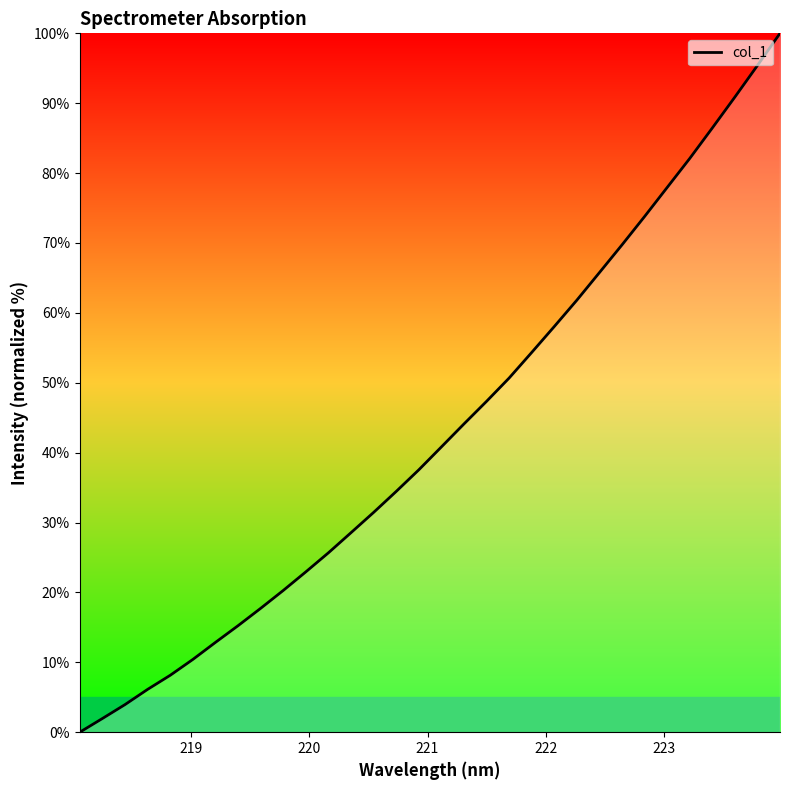

What is the difference between the maximum and minimum values?

100.0